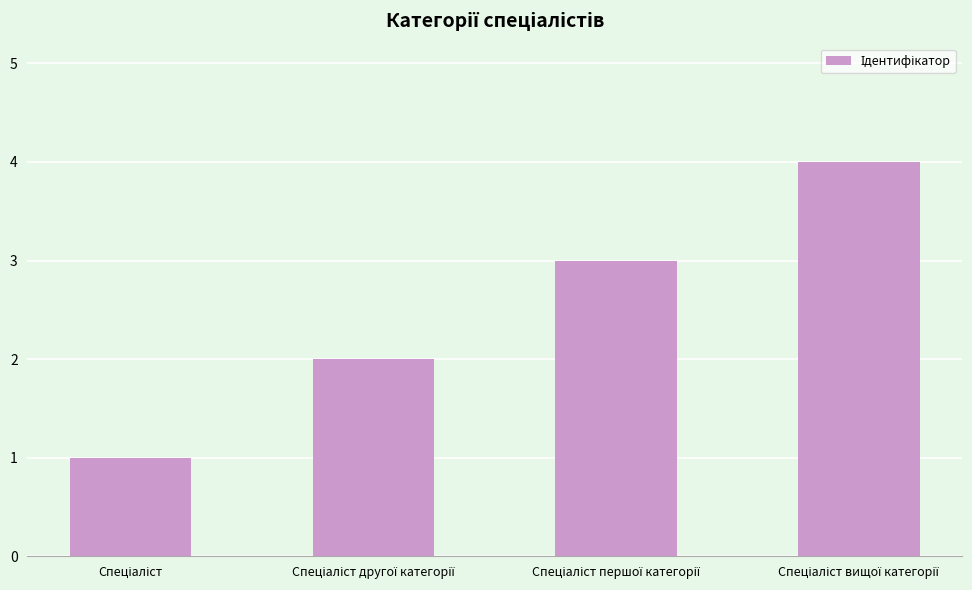

What is the greatest value displayed?

4